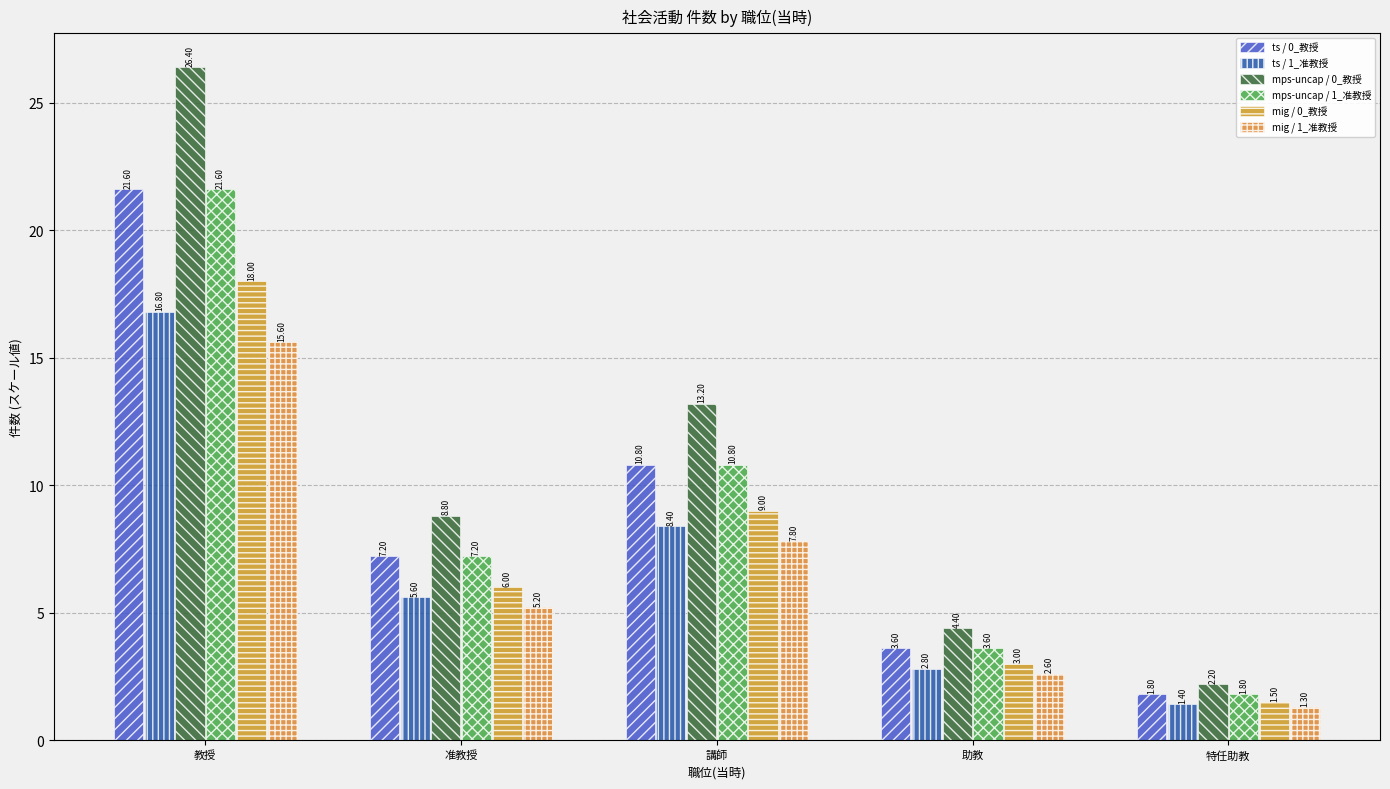

What is the average value of the mps-uncap / 1_准教授 series?

9.0